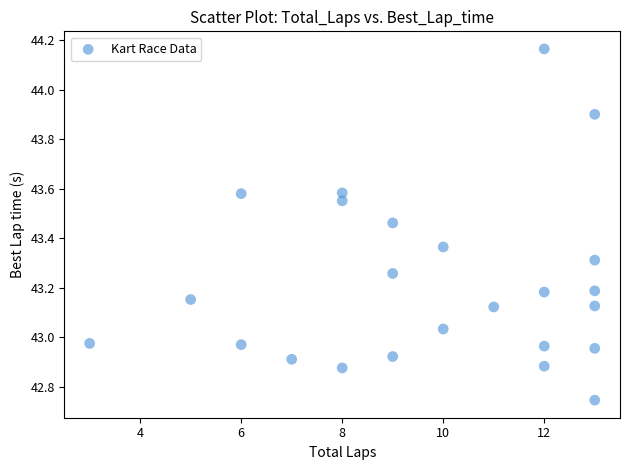

What is the range of Y values (max minus min)?

1.4